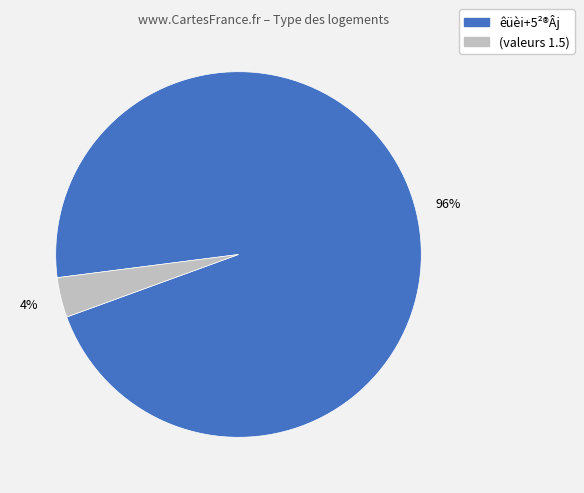

How many slices are in this pie chart?

2